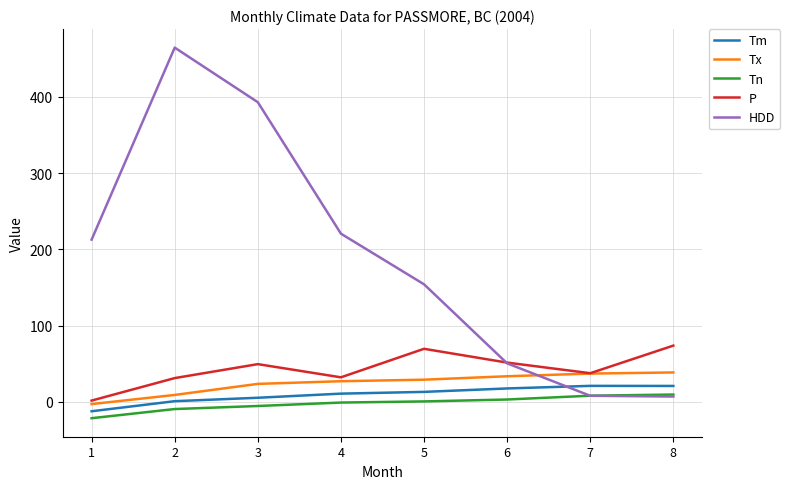

Which category has the lowest value in the P series?

1